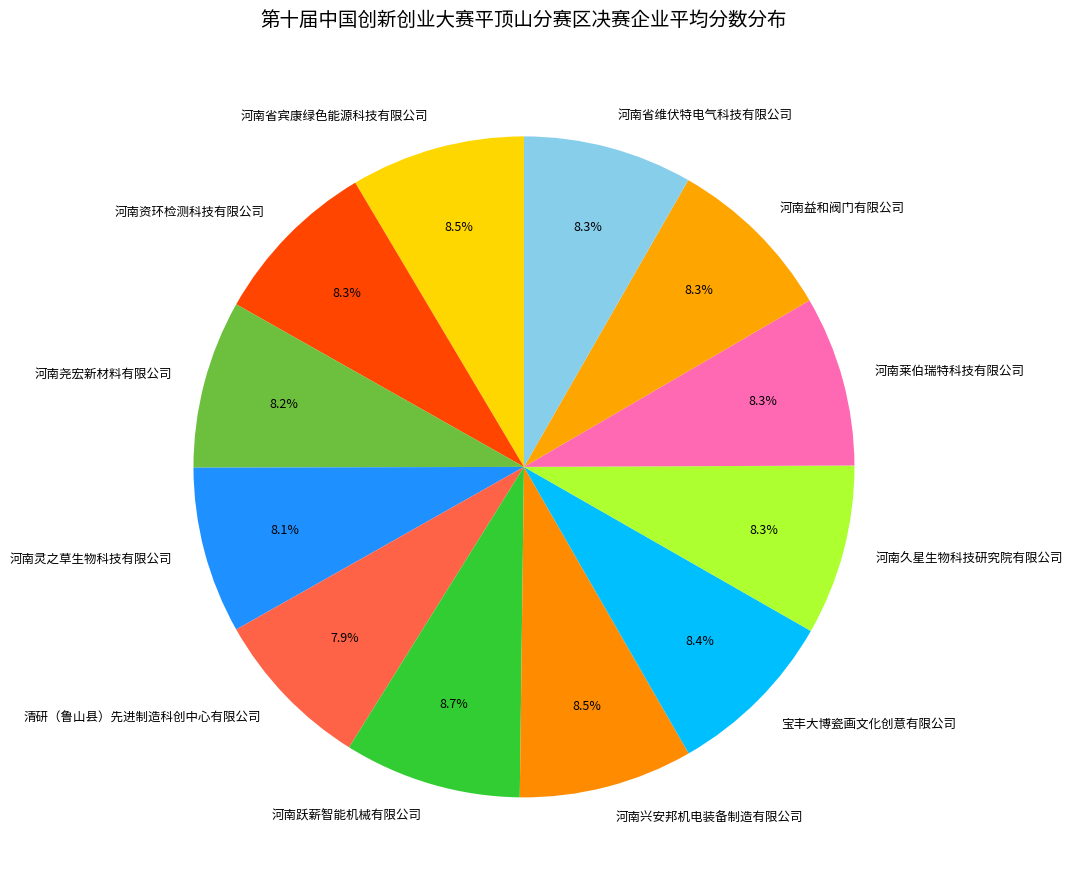

What percentage is the 河南省维伏特电气科技有限公司 slice, to the nearest percent?

8%